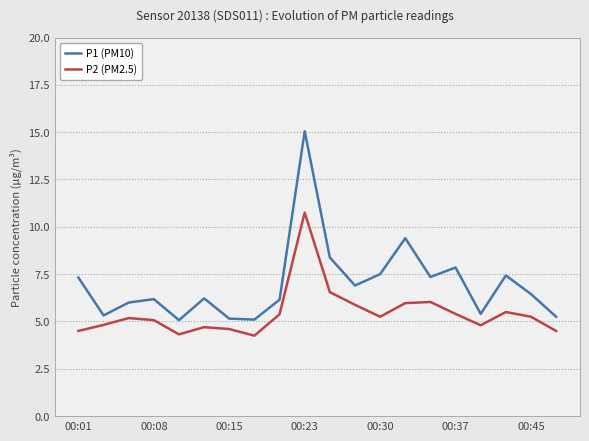

Which series has the largest range (max minus min)?

P1 (PM10)